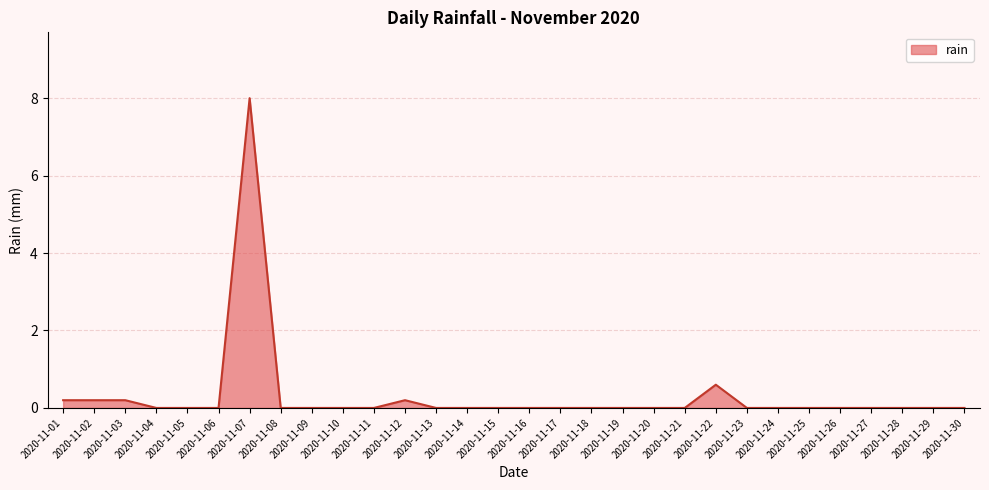

Reading left to right, what are all the values shown in this chart?

0.2	0.2	0.2	0.0	0.0	0.0	8.0	0.0	0.0	0.0	0.0	0.2	0.0	0.0	0.0	0.0	0.0	0.0	0.0	0.0	0.0	0.6	0.0	0.0	0.0	0.0	0.0	0.0	0.0	0.0